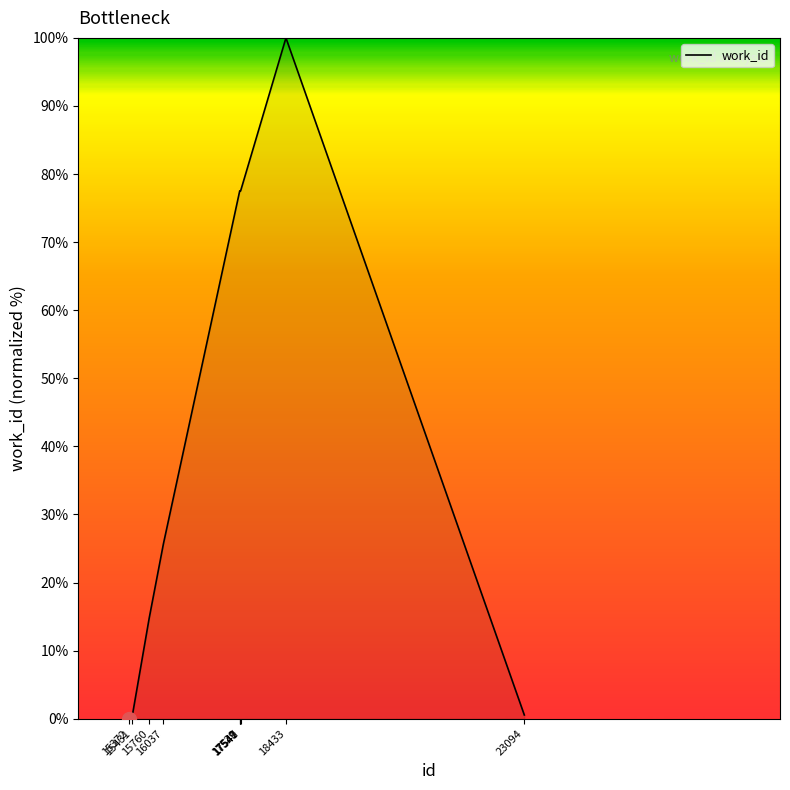

What is the greatest value displayed?

100.0